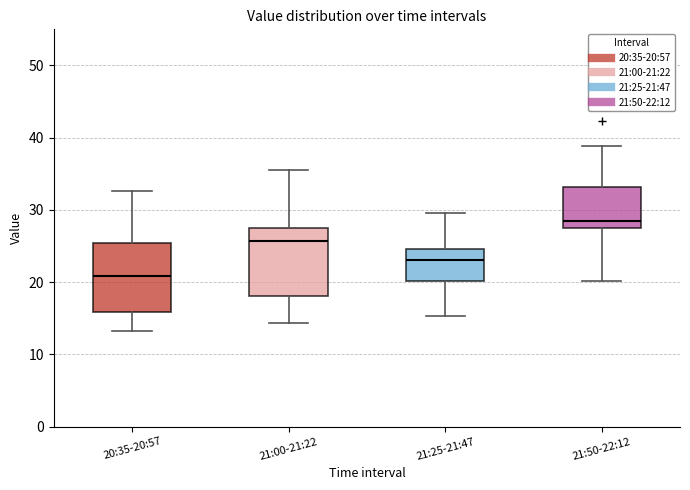

Reading left to right, read every box against the y-axis: the position of its median line, the range the box covers, and the ends of its whiskers. The values are not printed on the chart, so give them approximately, as read against the axis.

20:35-20:57: median 21, box 16 to 25, whiskers 13 to 33
21:00-21:22: median 26, box 18 to 28, whiskers 14 to 35
21:25-21:47: median 23, box 20 to 25, whiskers 15 to 30
21:50-22:12: median 29, box 27 to 33, whiskers 20 to 39